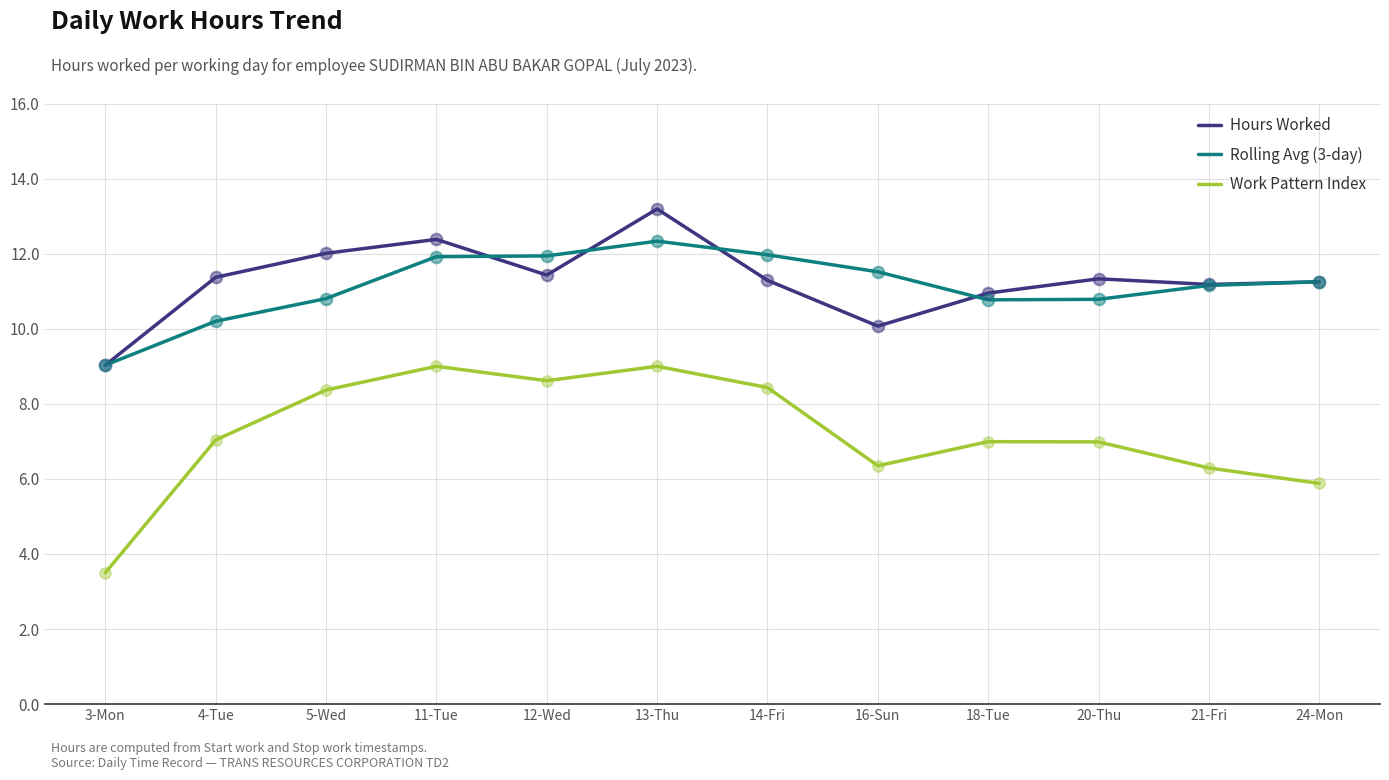

At which category is the sum across all series the highest?

13-Thu